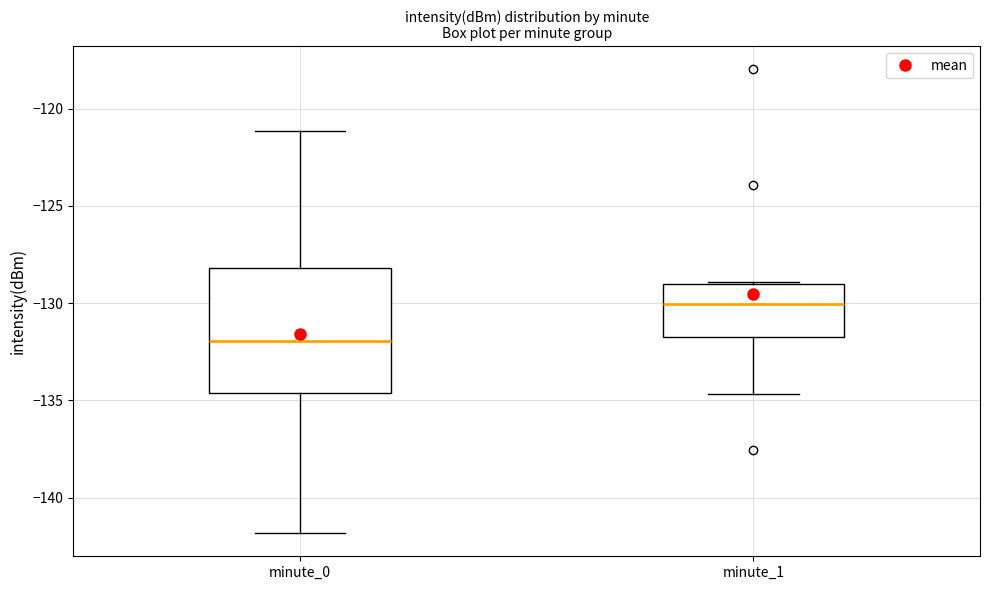

Which box is the tallest, from its lower edge to its upper edge?

minute_0